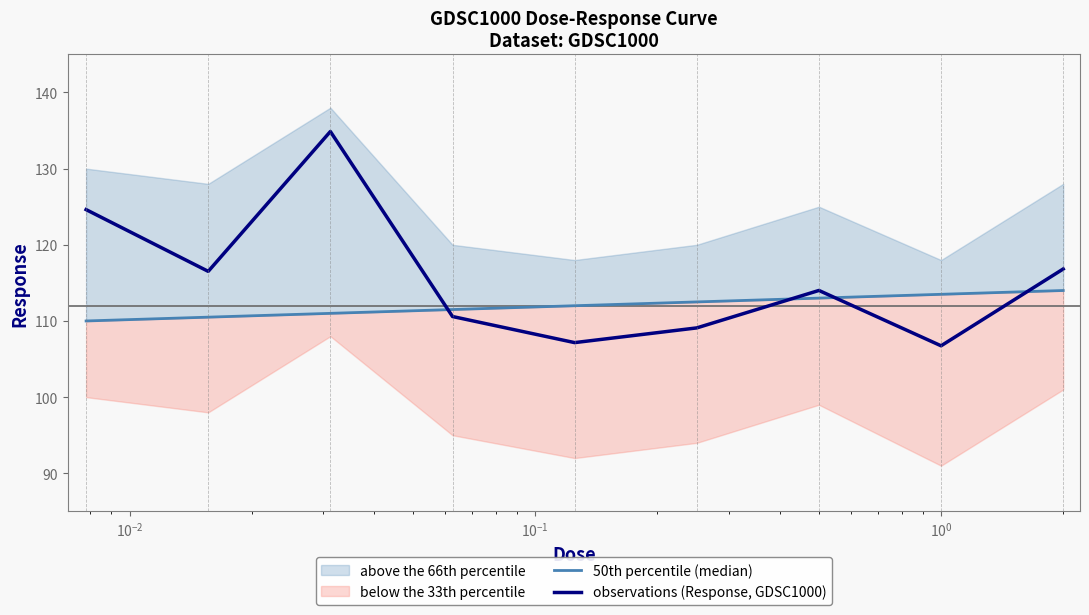

How many intersections are there between observations (Response, GDSC1000) and 50th percentile (median)?

4